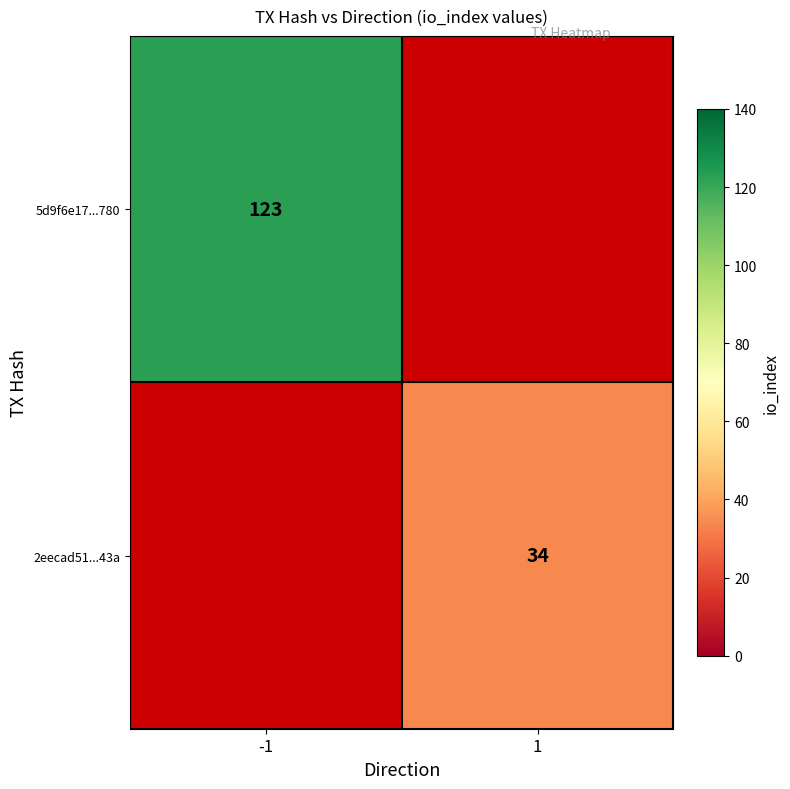

Is it true that 2eecad51...43a equals 49 at 1?

False